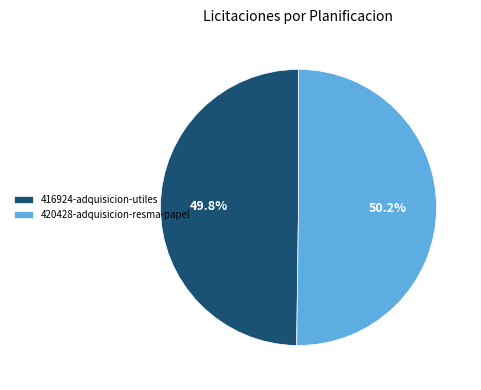

Do 420428-adquisicion-resma-papel and 416924-adquisicion-utiles together represent more than half of the pie?

Yes